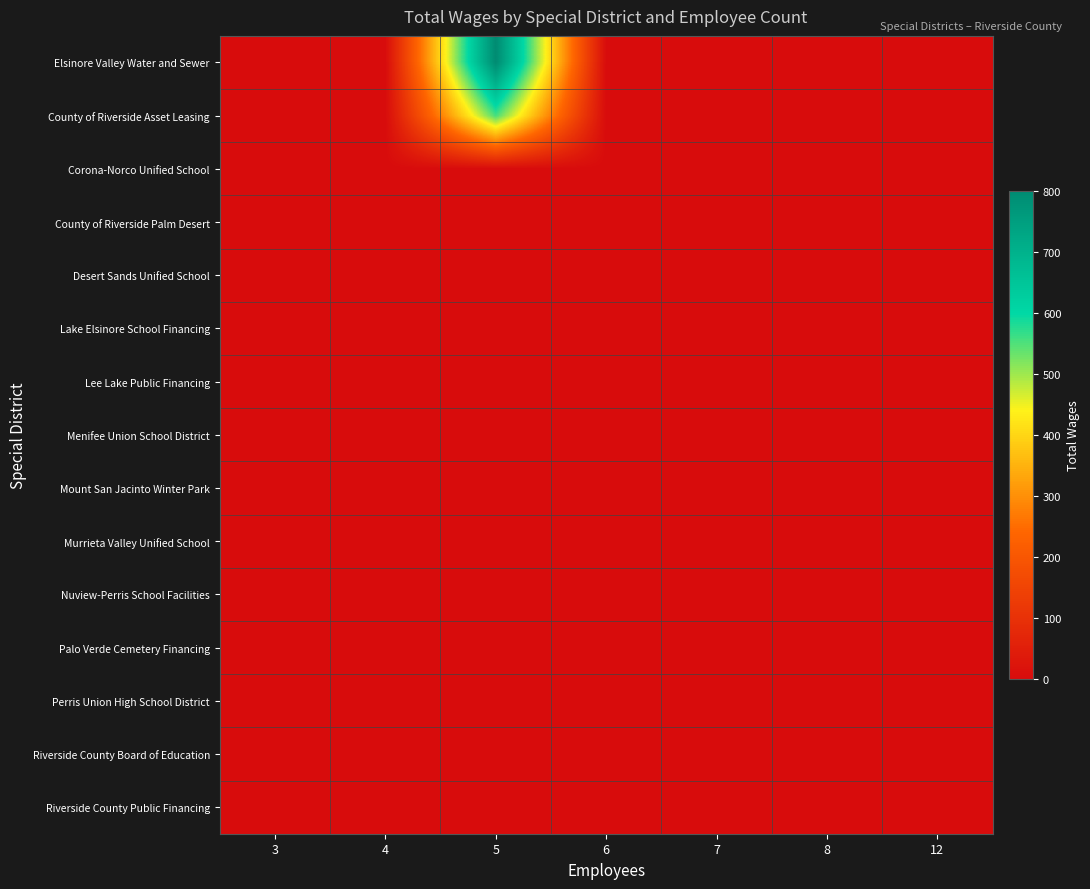

Reading left to right, transcribe all the data shown in this chart.

Elsinore Valley Water and Sewer: 3=0	4=0	5=800	6=0	7=0	8=0	12=0
County of Riverside Asset Leasing: 3=0	4=0	5=556	6=0	7=0	8=0	12=0
Corona-Norco Unified School: 3=0	4=0	5=0	6=0	7=0	8=0	12=0
County of Riverside Palm Desert: 3=0	4=0	5=0	6=0	7=0	8=0	12=0
Desert Sands Unified School: 3=0	4=0	5=0	6=0	7=0	8=0	12=0
Lake Elsinore School Financing: 3=0	4=0	5=0	6=0	7=0	8=0	12=0
Lee Lake Public Financing: 3=0	4=0	5=0	6=0	7=0	8=0	12=0
Menifee Union School District: 3=0	4=0	5=0	6=0	7=0	8=0	12=0
Mount San Jacinto Winter Park: 3=0	4=0	5=0	6=0	7=0	8=0	12=0
Murrieta Valley Unified School: 3=0	4=0	5=0	6=0	7=0	8=0	12=0
Nuview-Perris School Facilities: 3=0	4=0	5=0	6=0	7=0	8=0	12=0
Palo Verde Cemetery Financing: 3=0	4=0	5=0	6=0	7=0	8=0	12=0
Perris Union High School District: 3=0	4=0	5=0	6=0	7=0	8=0	12=0
Riverside County Board of Education: 3=0	4=0	5=0	6=0	7=0	8=0	12=0
Riverside County Public Financing: 3=0	4=0	5=0	6=0	7=0	8=0	12=0